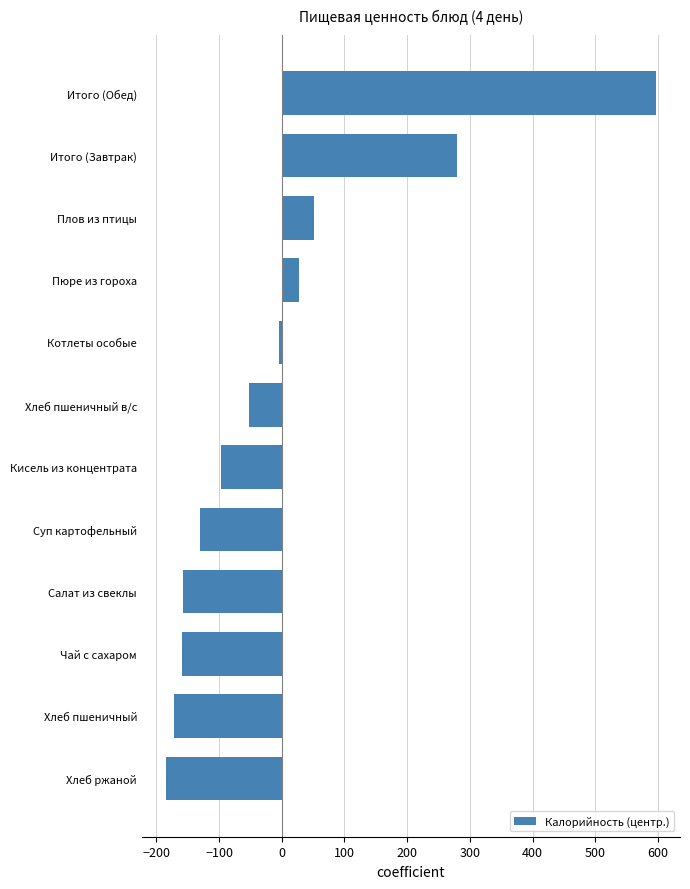

What is the change in value from Суп картофельный to Пюре из гороха?

+157.0